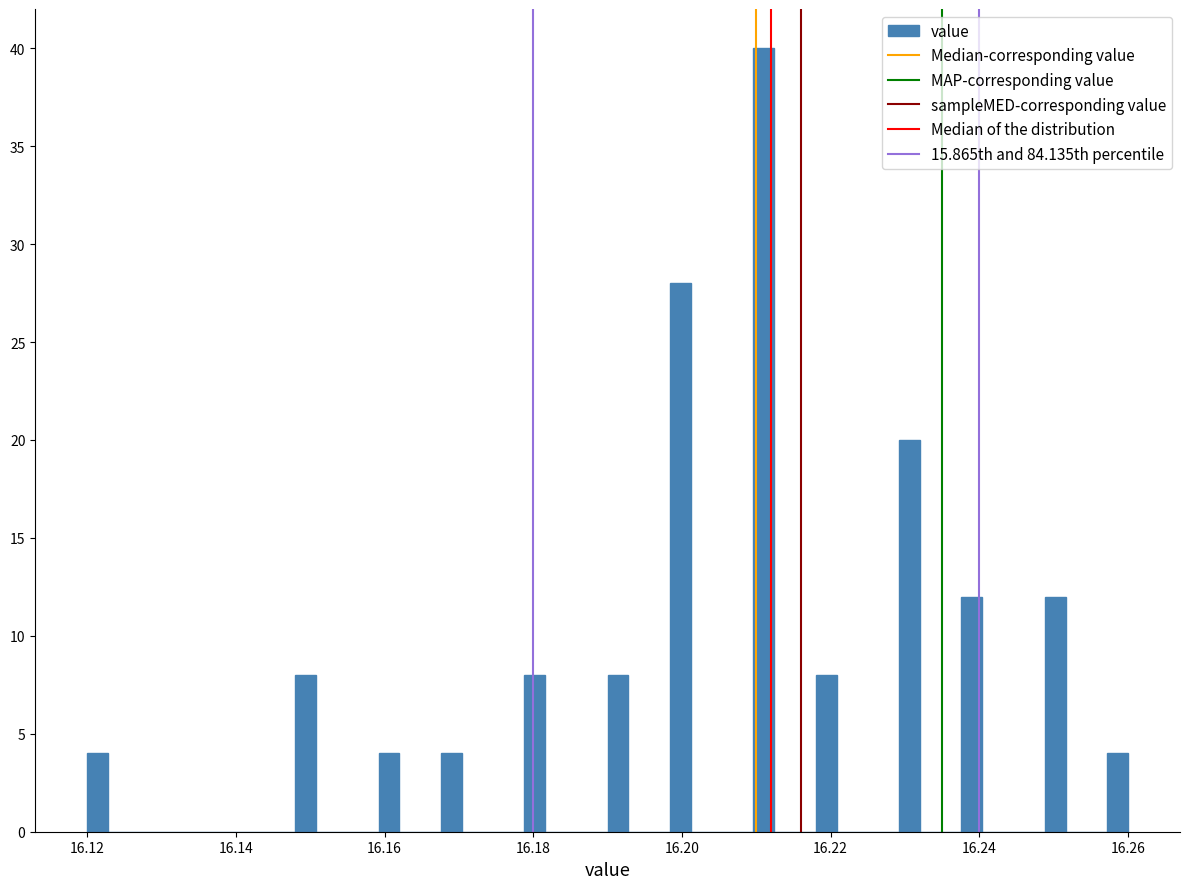

Around what value on the x-axis is the tallest bar? Give the approximate position of its centre, as read against the axis.

16.212